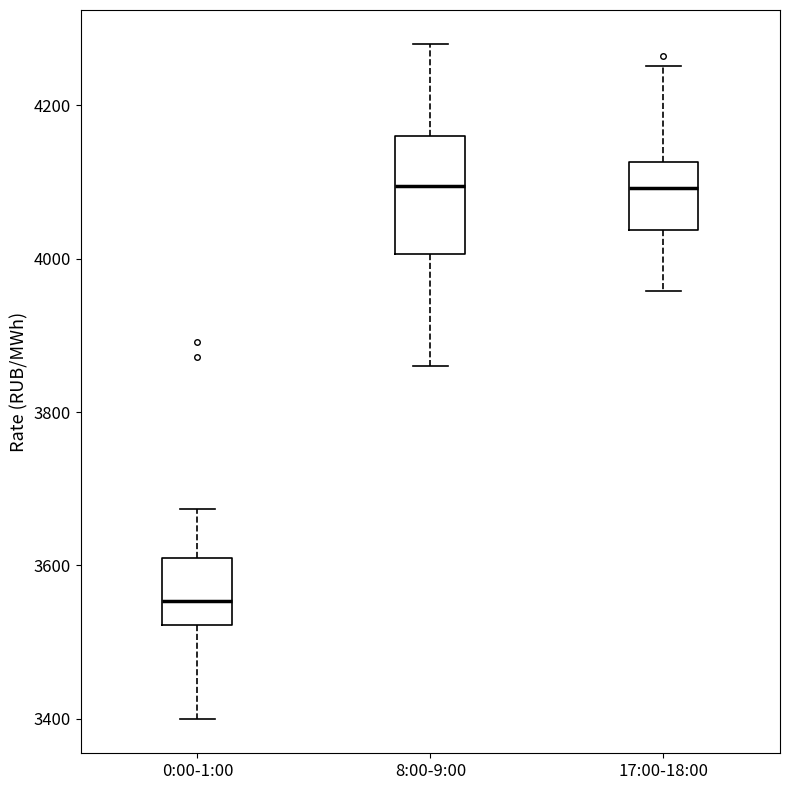

Reading left to right, transcribe this box plot: for each box, give where its median line is, the range the box spans, and where its two whiskers end, as read against the y-axis. The values are not printed on the chart, so give them approximately, as read against the axis.

0:00-1:00: median 3560, box 3520 to 3600, whiskers 3400 to 3680
8:00-9:00: median 4100, box 4000 to 4160, whiskers 3860 to 4280
17:00-18:00: median 4100, box 4040 to 4120, whiskers 3960 to 4260